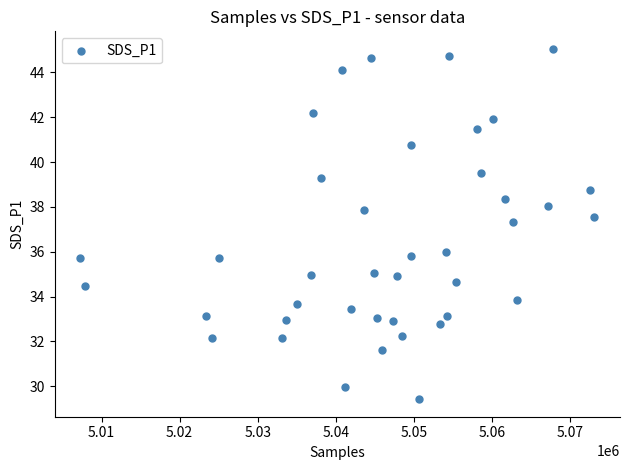

What Y value in the scatter plot is closest to 37?

37.3